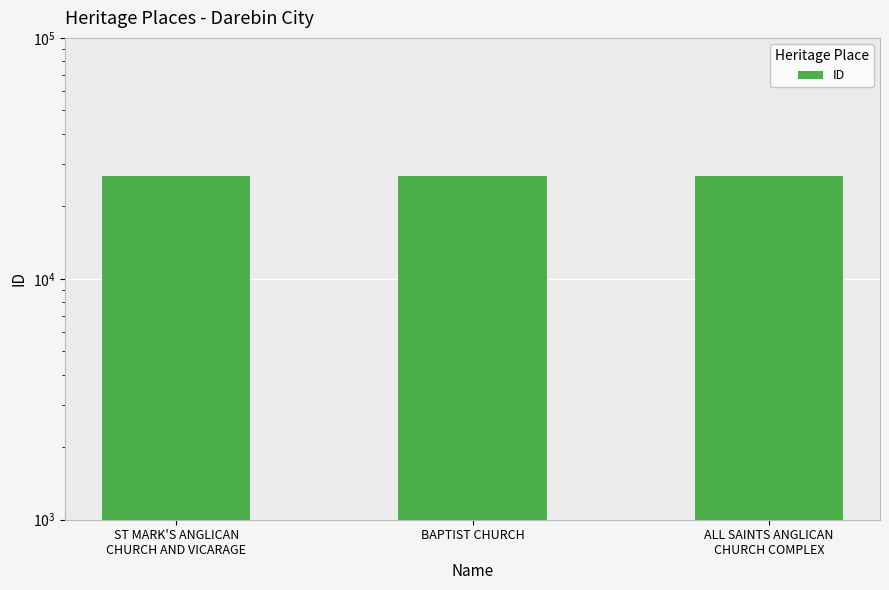

Rank the categories by value from lowest to highest.

ST MARK'S ANGLICAN
CHURCH AND VICARAGE, BAPTIST CHURCH, ALL SAINTS ANGLICAN
CHURCH COMPLEX